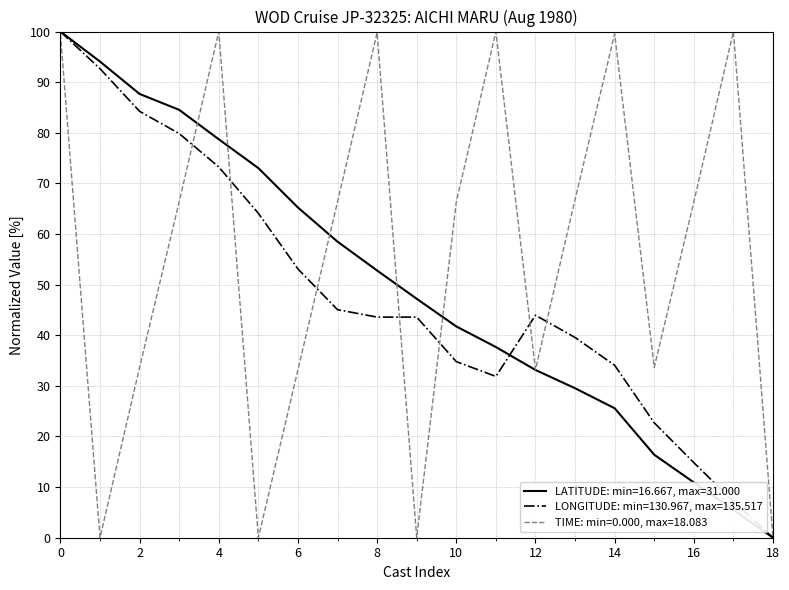

Which series has the largest total across all categories?

TIME: min=0.000, max=18.083